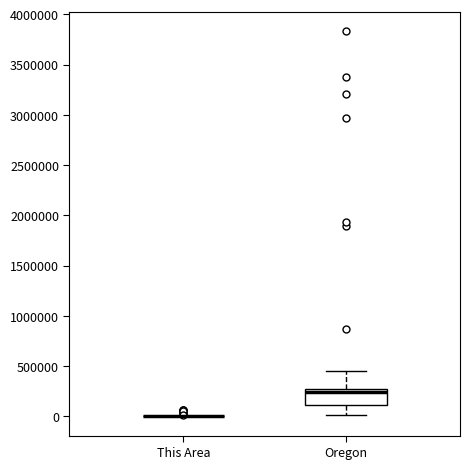

Reading left to right, read every box against the y-axis: the position of its median line, the range the box covers, and the ends of its whiskers. The values are not printed on the chart, so give them approximately, as read against the axis.

This Area: box collapsed to a line at 0, whiskers 0 to 0
Oregon: median 250000, box 100000 to 300000, whiskers 0 to 450000